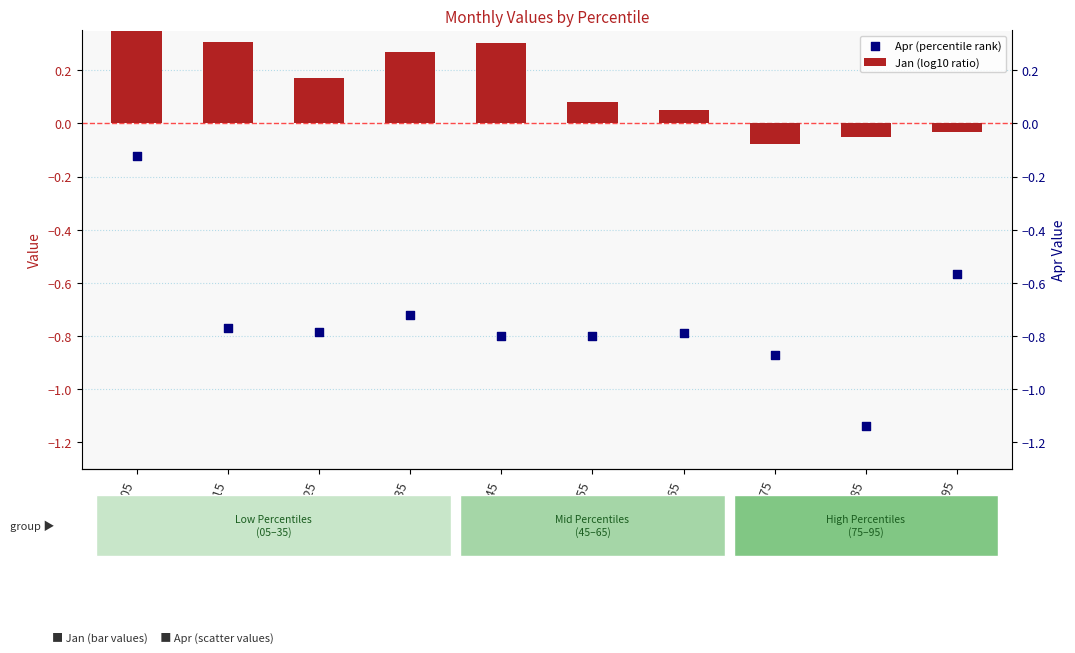

Is the value of Apr (percentile rank) at pct25 greater than the value of Jan (log10 ratio) at pct15?

No